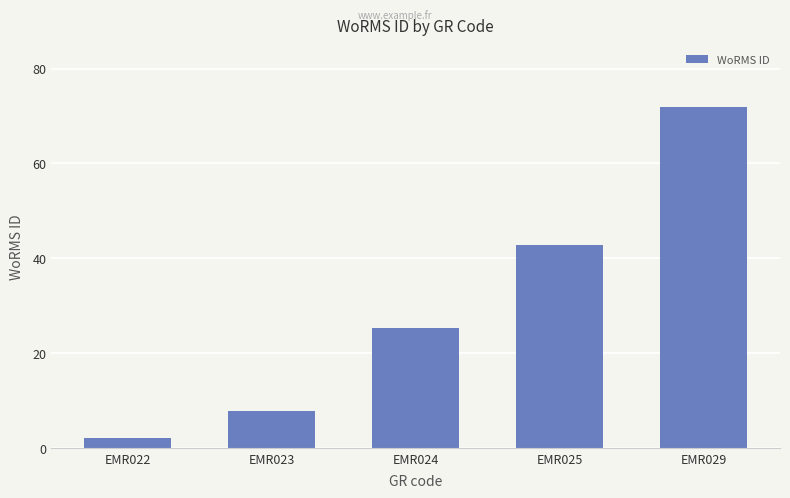

Which label corresponds to the smallest value in the chart?

EMR022